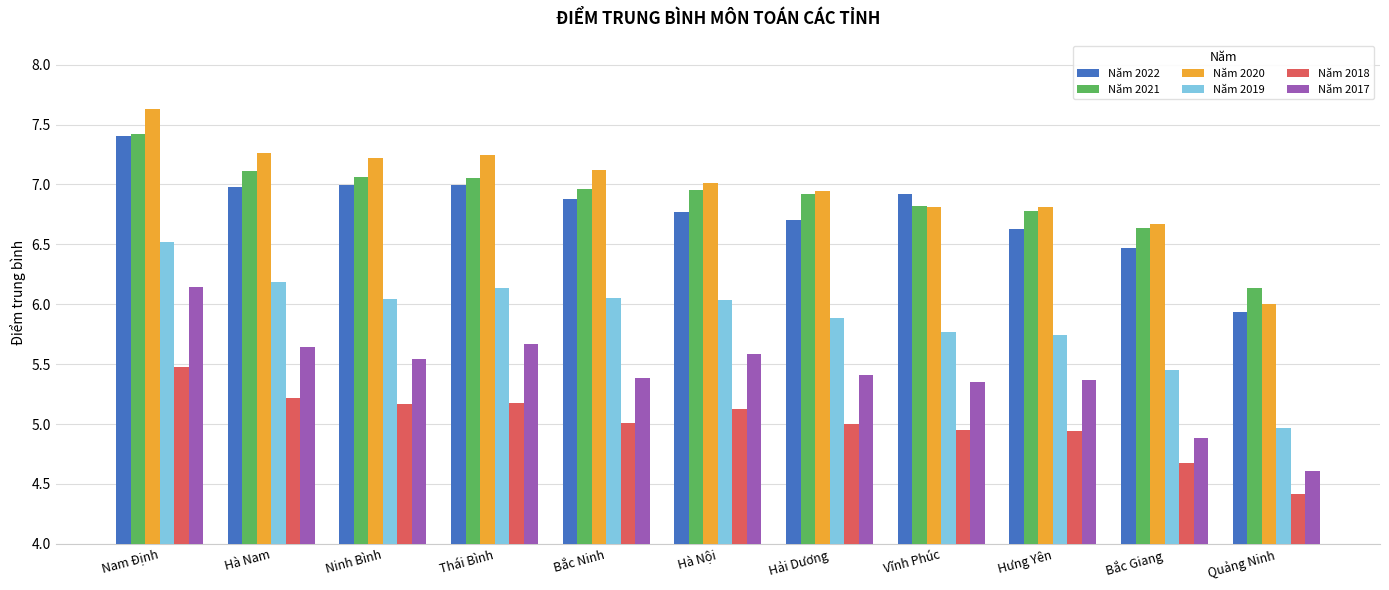

What is the difference between the Năm 2018 values at Quảng Ninh and Thái Bình?

0.8